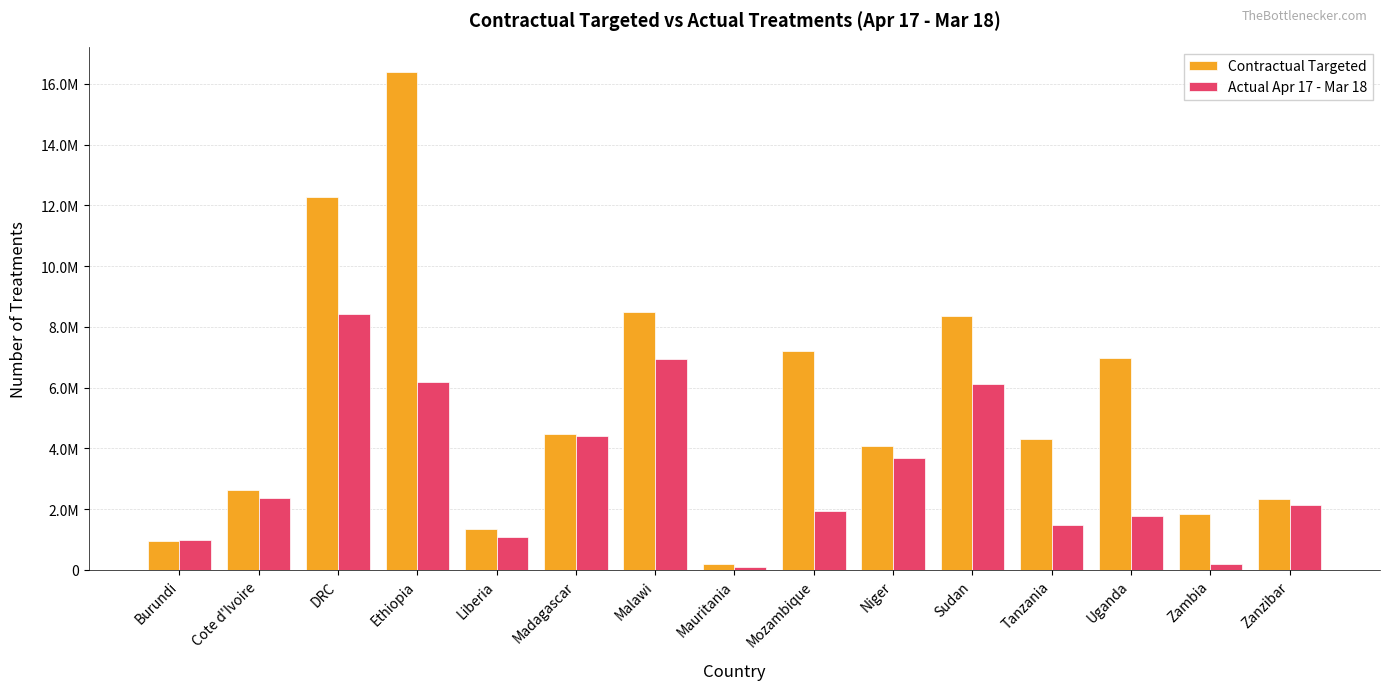

Between Sudan and Liberia, which is larger?

Sudan